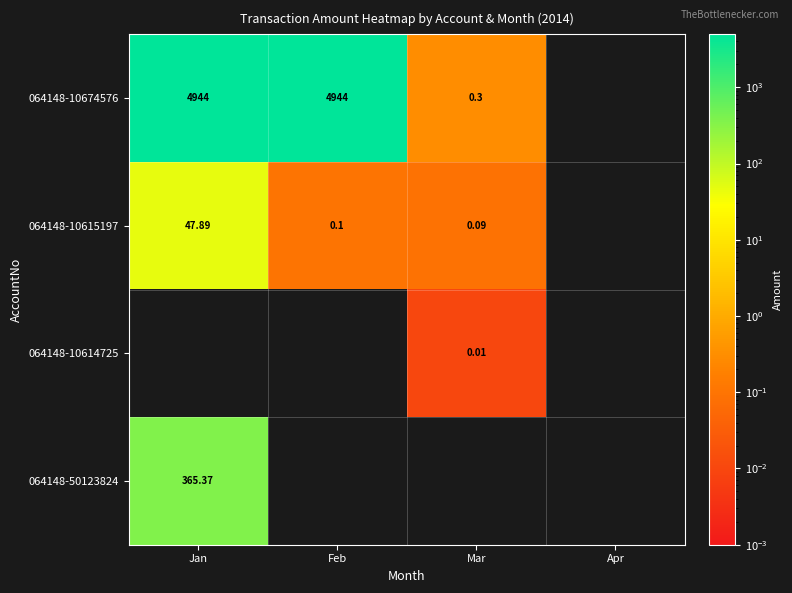

Is the value of 064148-50123824 at Jan greater than the value of 064148-10615197 at Feb?

Yes